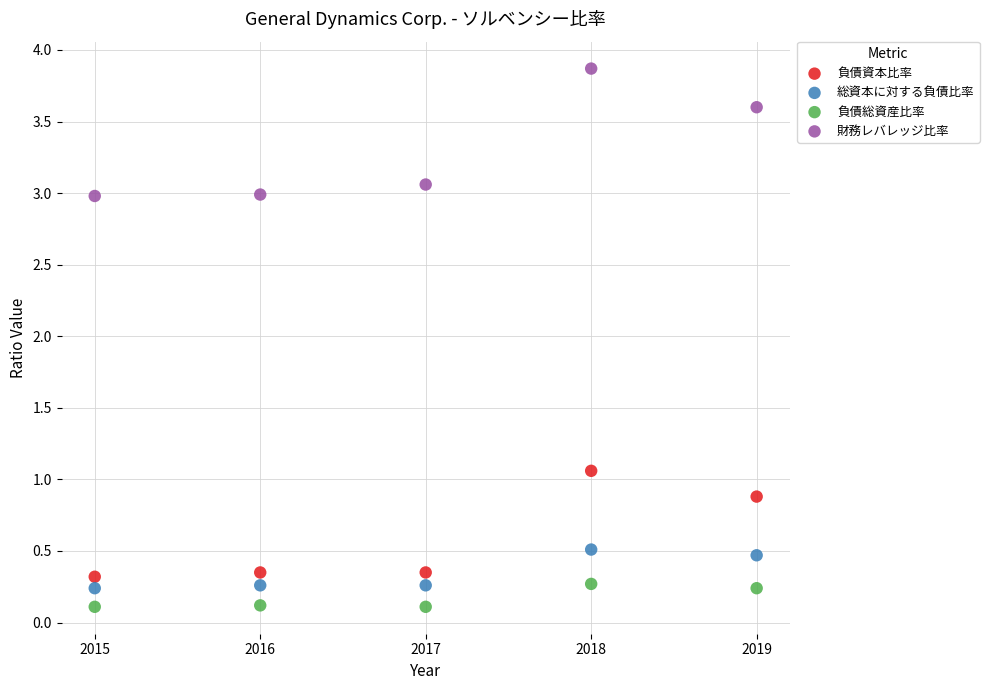

What is the X range (max minus min) for the scatter plot?

4.0